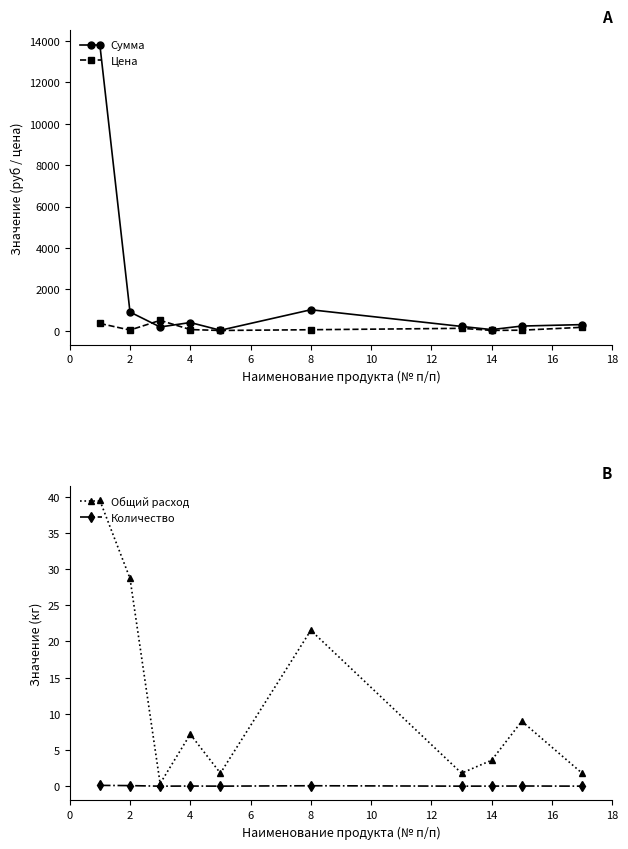

How many lines are shown in the chart?

4